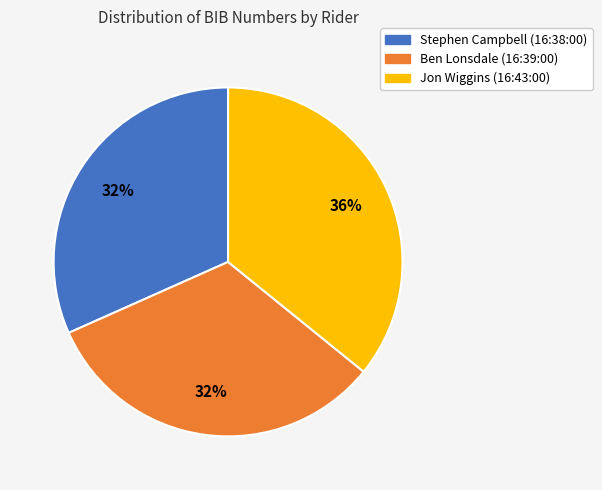

To the nearest percent, what percentage of the pie is Jon Wiggins (16:43:00)?

36%